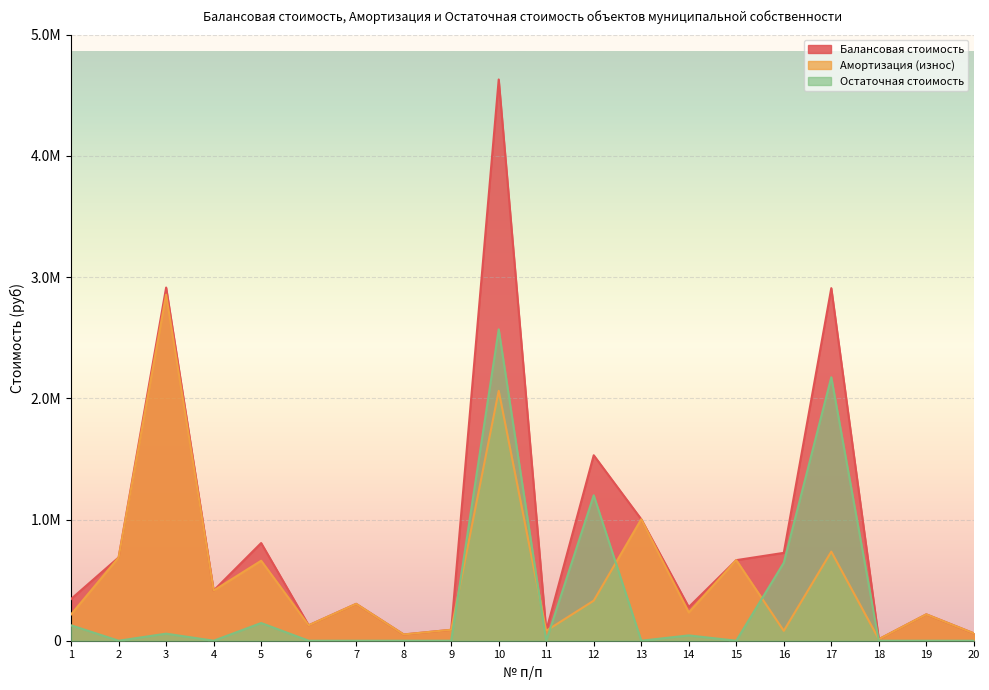

What are all the series names shown in the legend?

Балансовая стоимость, Амортизация (износ), Остаточная стоимость